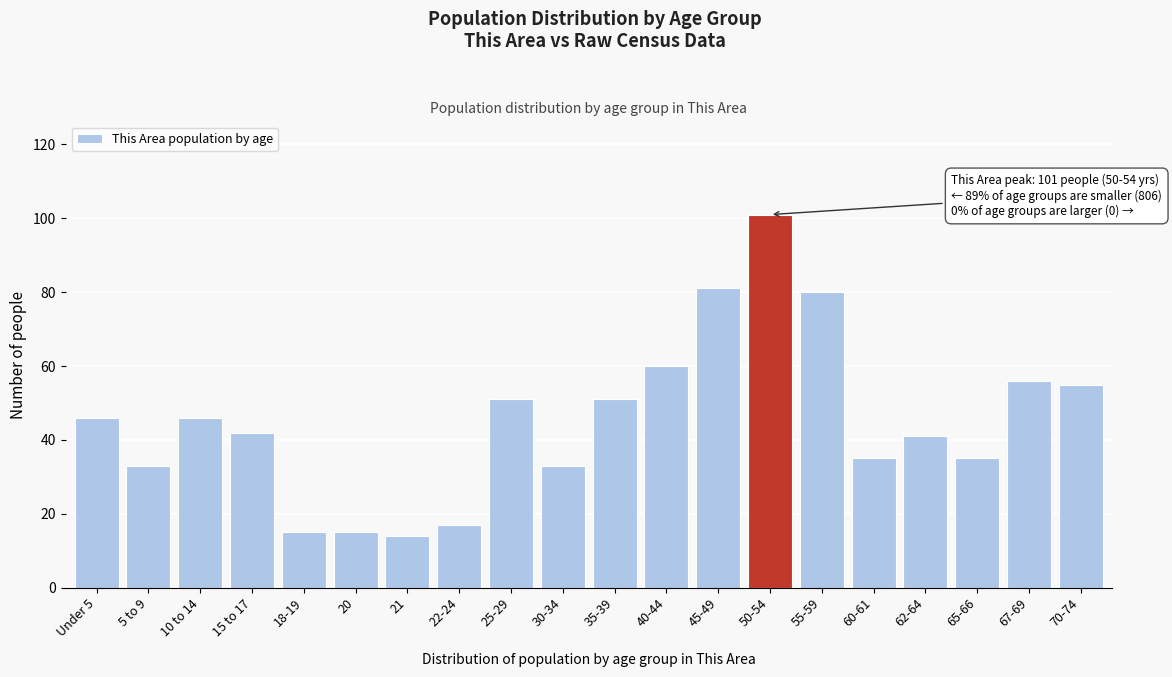

Reading left to right, what are all the values shown in this chart?

Under 5=46	5 to 9=33	10 to 14=46	15 to 17=42	18-19=15	20=15	21=14	22-24=17	25-29=51	30-34=33	35-39=51	40-44=60	45-49=81	50-54=101	55-59=80	60-61=35	62-64=41	65-66=35	67-69=56	70-74=55